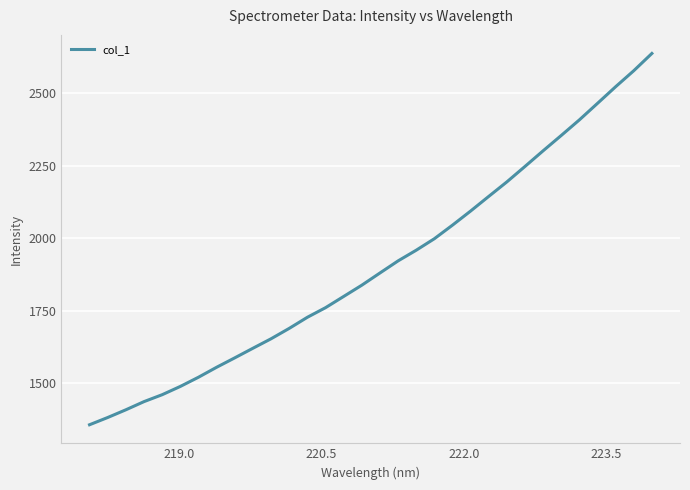

What is the difference between the maximum and minimum values?

1280.6